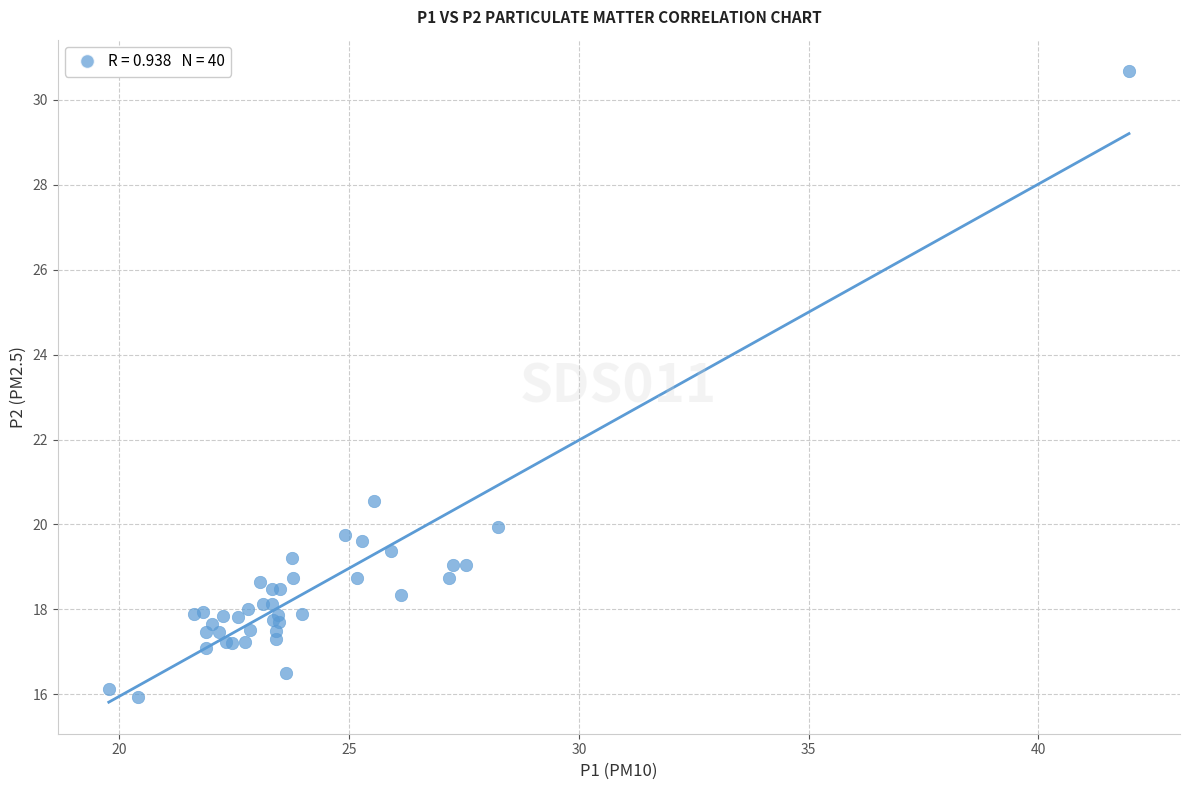

What Y value in the scatter plot is closest to 23?

20.6